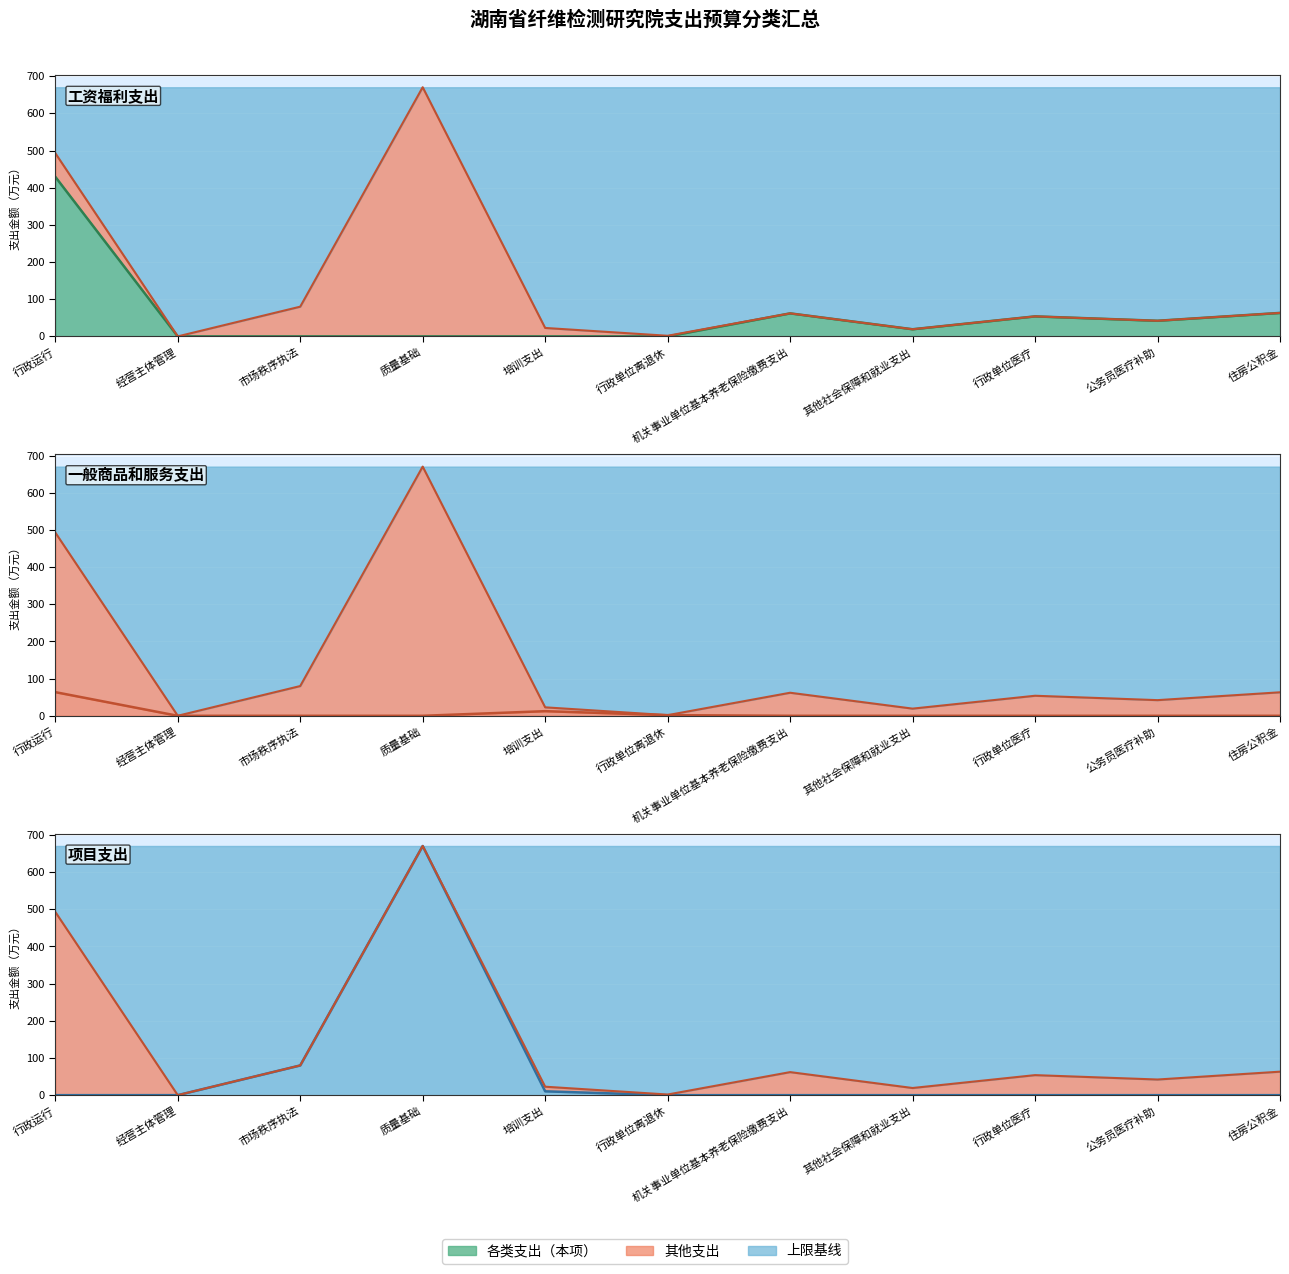

Which category has the highest value across all series?

质量基础